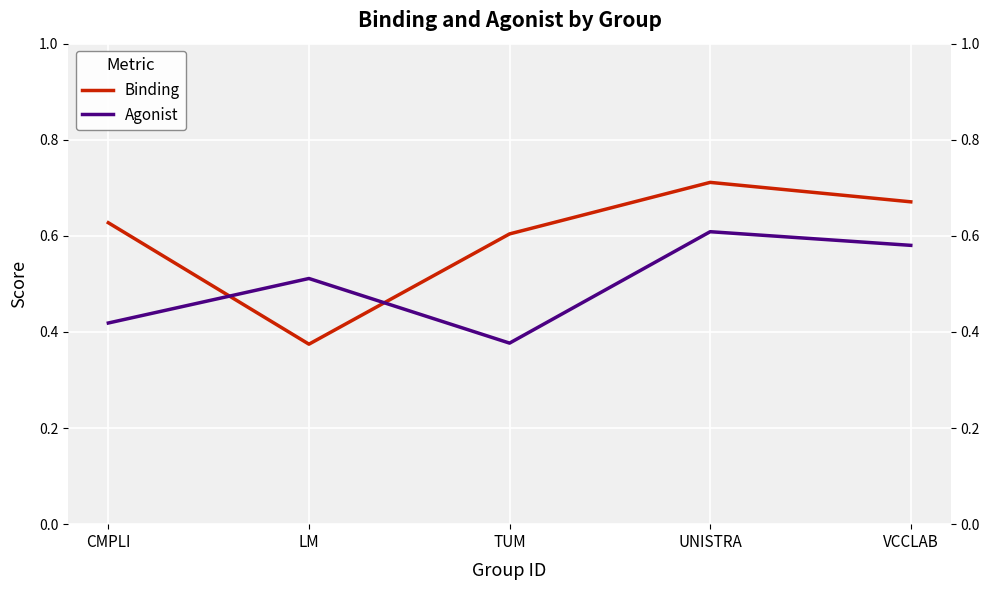

How many intersections are there between Binding and Agonist?

2